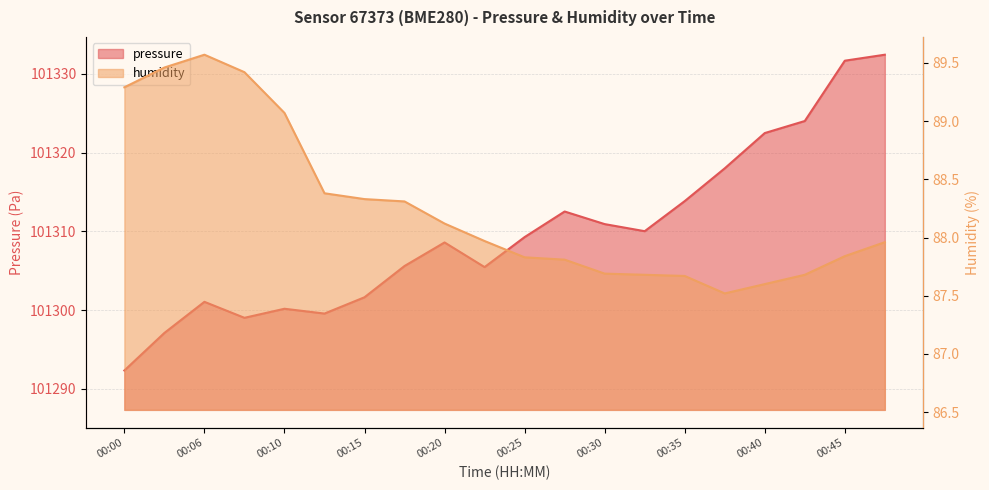

At how many categories does at least one series exceed 75199?

20